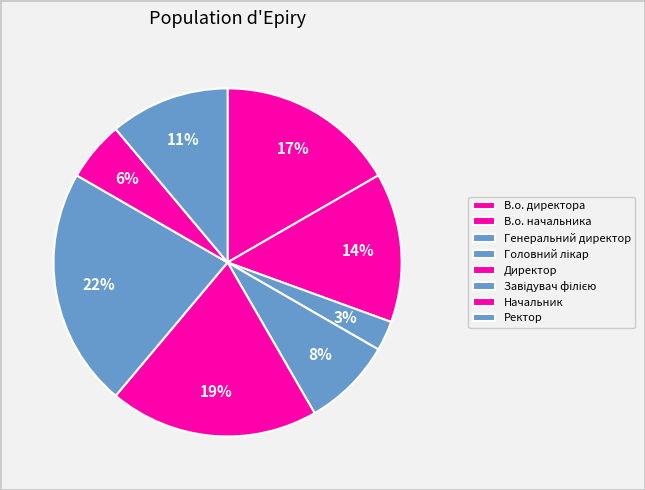

How many segments does this pie chart have?

8